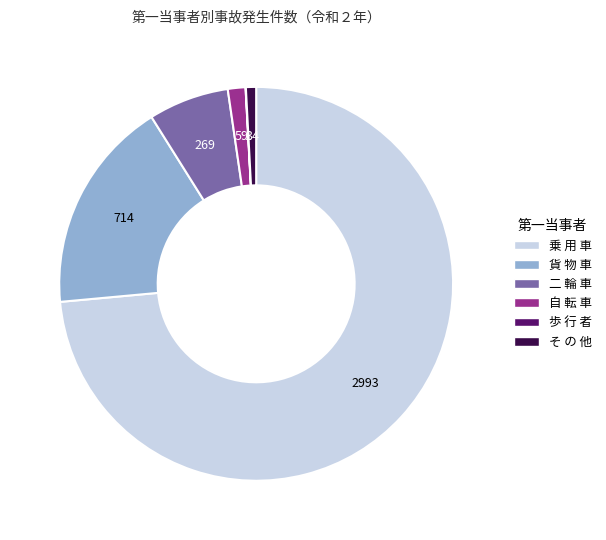

The 貨 物 車 slice represents 8% of the pie. True or false?

False